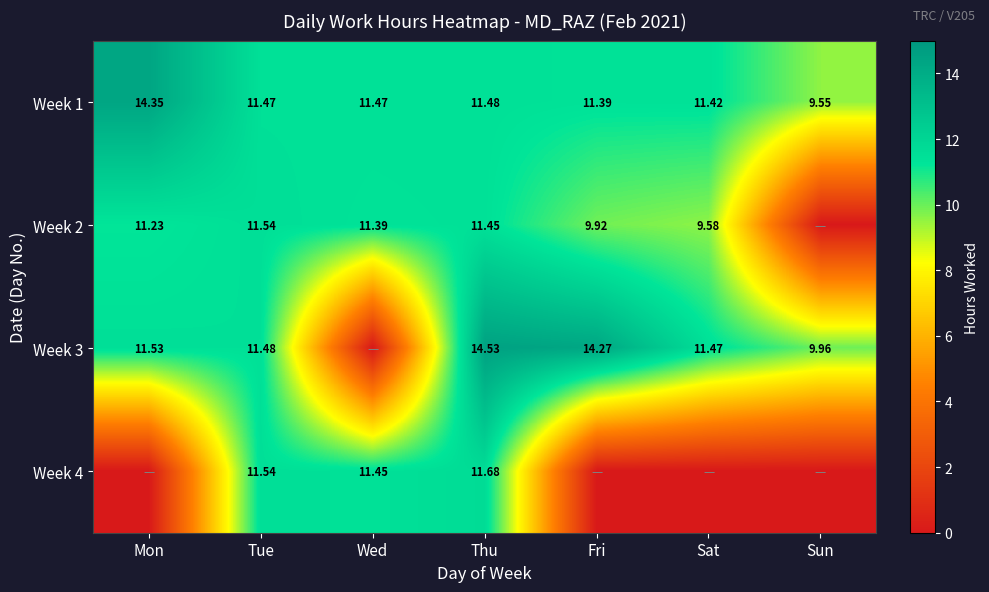

Which category has the highest value in the Week 1 series?

Mon